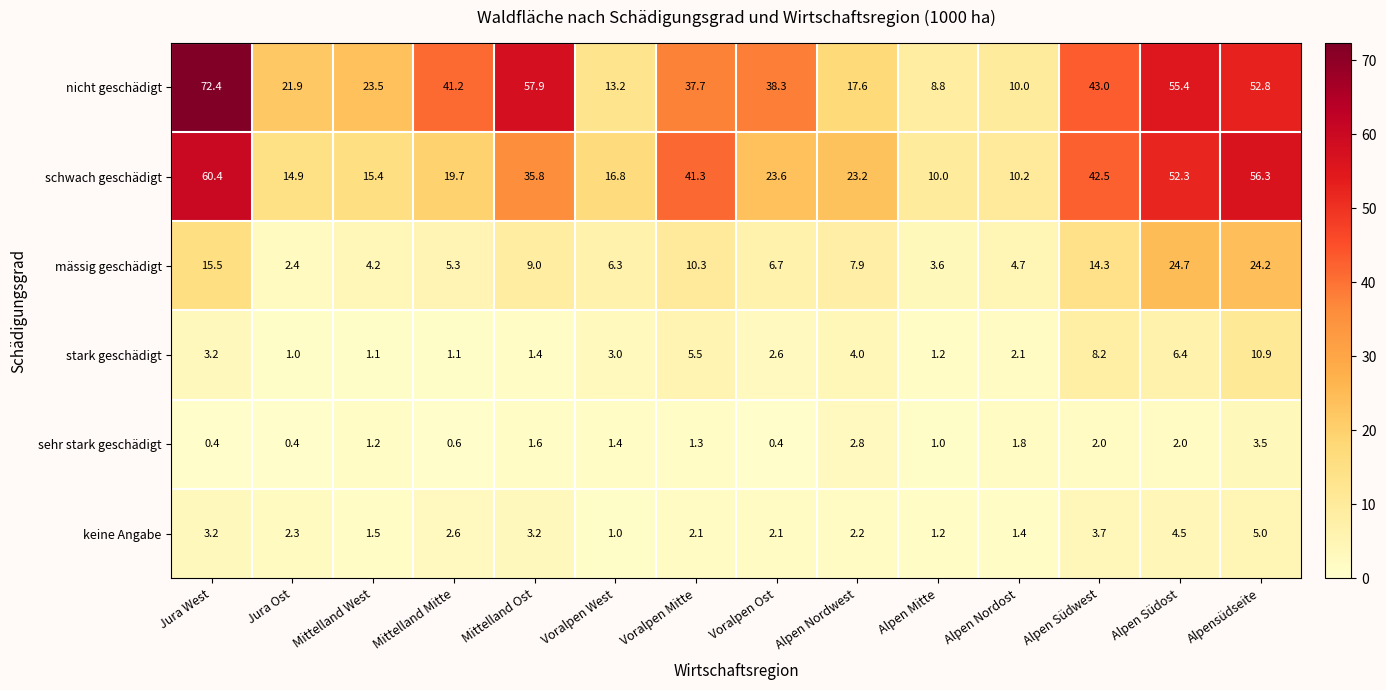

What is the difference between the highest and lowest values at Voralpen Ost?

37.9